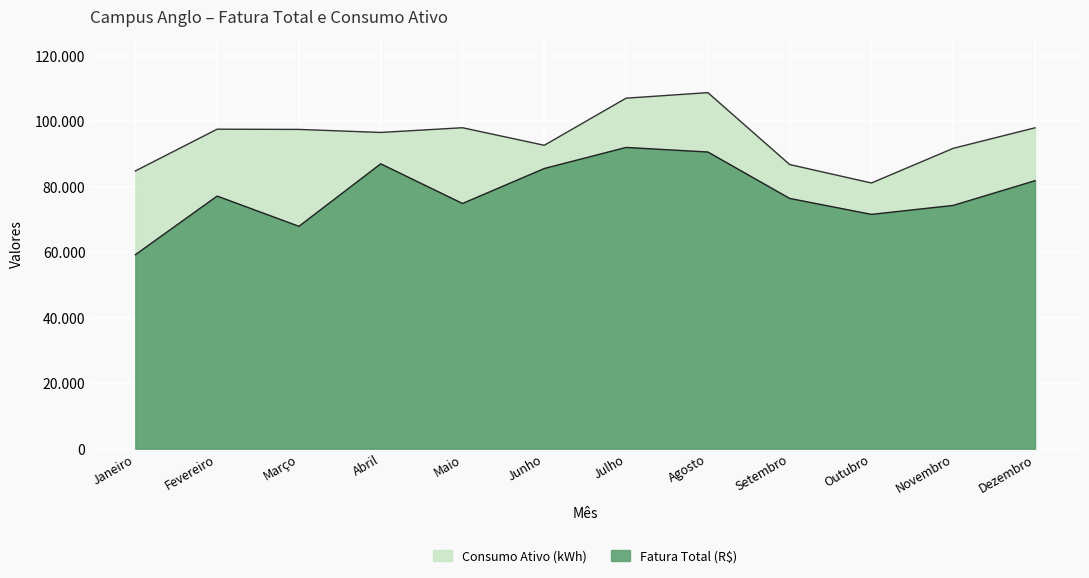

True or false: Consumo Ativo (kWh) has a value of 147544.1 at Novembro.

False